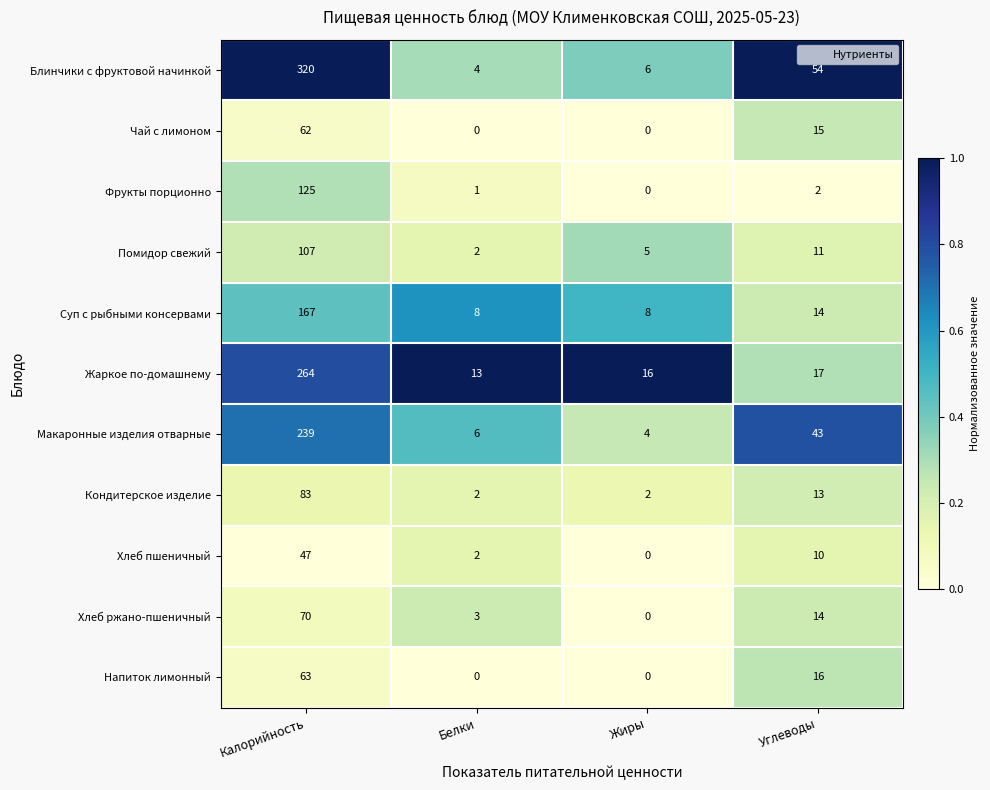

At which label does Суп с рыбными консервами first exceed 14?

Калорийность